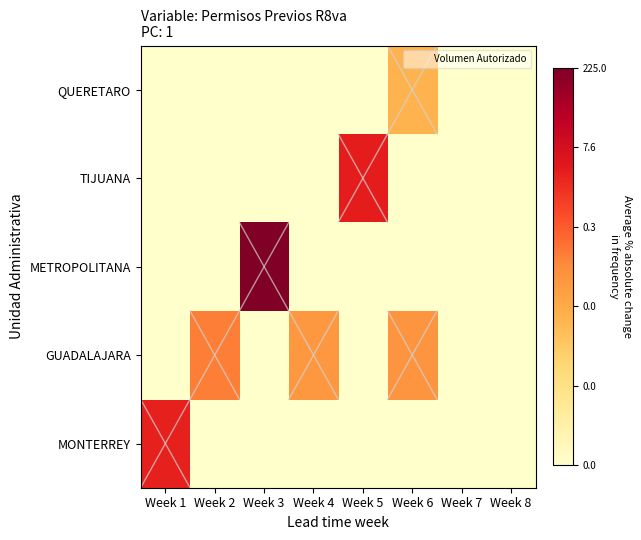

Reading left to right, transcribe all the data shown in this chart.

MONTERREY: Week 1=12.4	Week 2=0.0	Week 3=0.0	Week 4=0.0	Week 5=0.0	Week 6=0.0	Week 7=0.0	Week 8=0.0
GUADALAJARA: Week 1=0.0	Week 2=9.0	Week 3=0.0	Week 4=7.8	Week 5=0.0	Week 6=8.0	Week 7=0.0	Week 8=0.0
METROPOLITANA: Week 1=0.0	Week 2=0.0	Week 3=16.9	Week 4=0.0	Week 5=0.0	Week 6=0.0	Week 7=0.0	Week 8=0.0
TIJUANA: Week 1=0.0	Week 2=0.0	Week 3=0.0	Week 4=0.0	Week 5=12.5	Week 6=0.0	Week 7=0.0	Week 8=0.0
QUERETARO: Week 1=0.0	Week 2=0.0	Week 3=0.0	Week 4=0.0	Week 5=0.0	Week 6=6.2	Week 7=0.0	Week 8=0.0